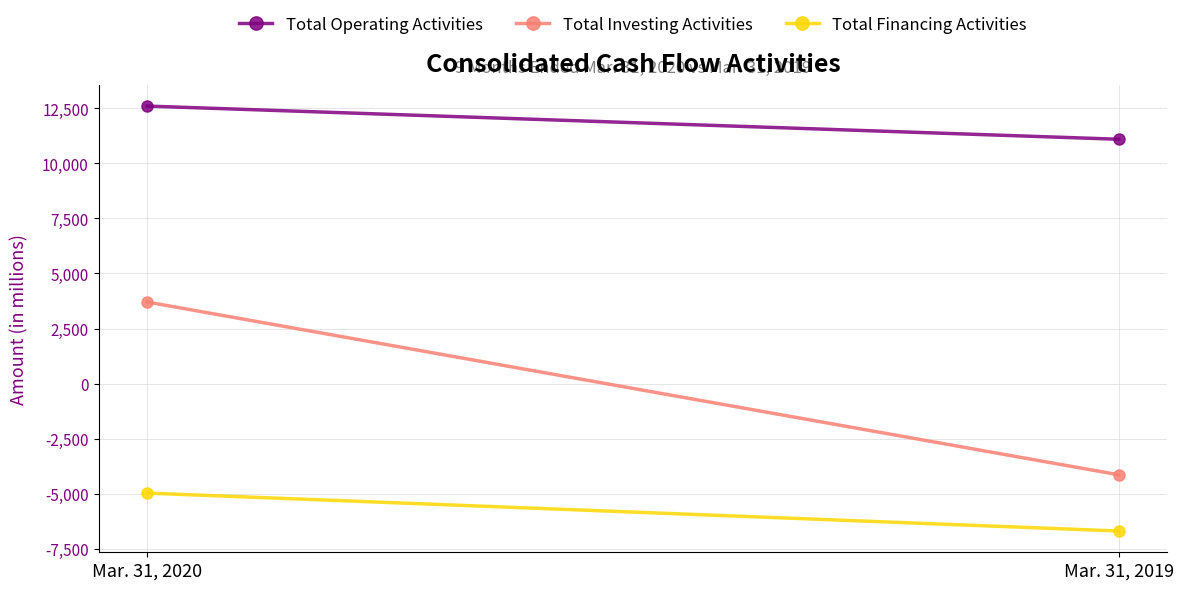

The Total Investing Activities series shows -4137 at Mar. 31, 2019. True or false?

True